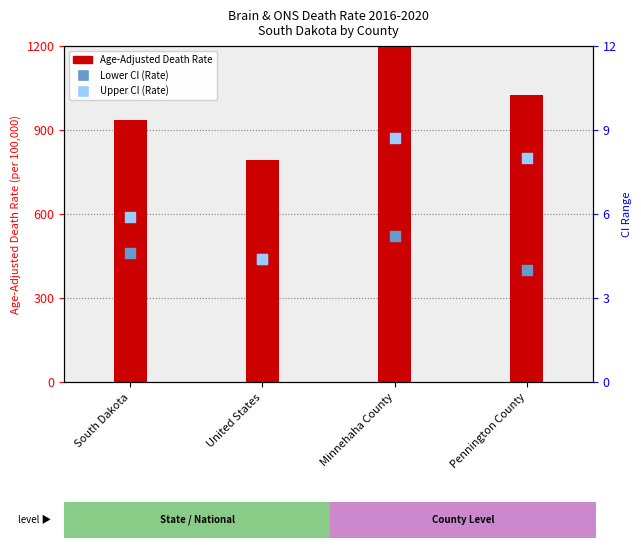

Which series contains the highest Y value?

Age-Adjusted Death Rate